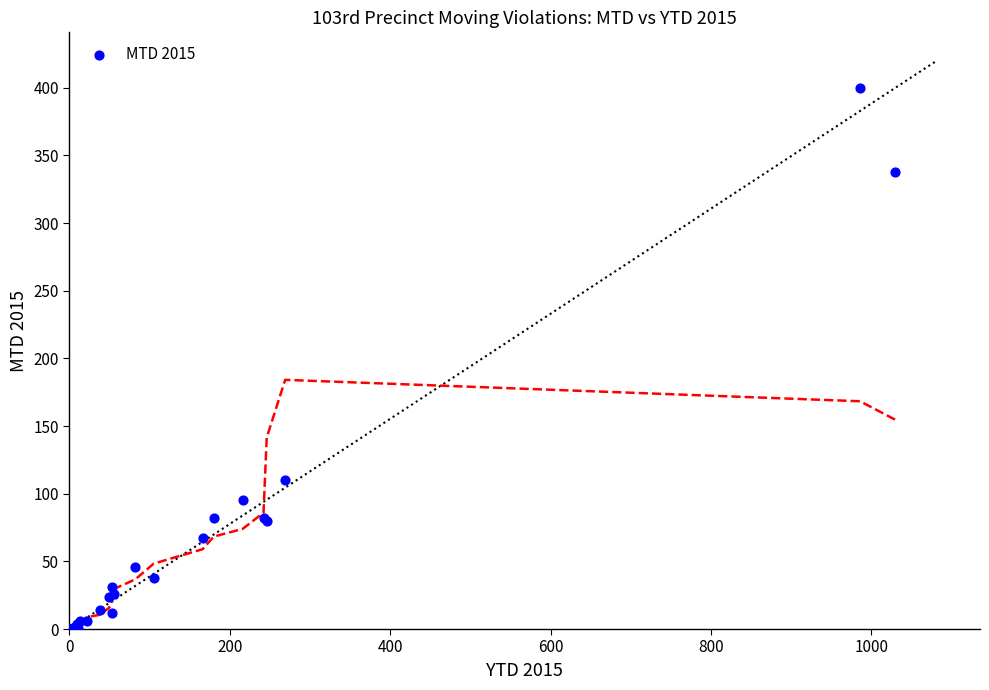

What Y value in the scatter plot is closest to 200?

110